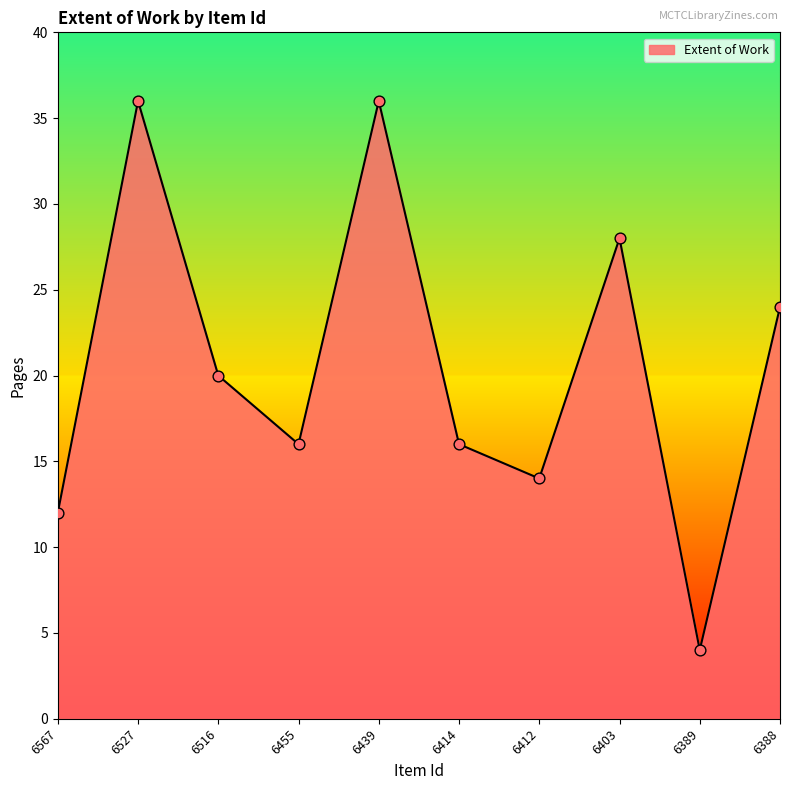

What is the change in value from 6439 to 6403?

-8